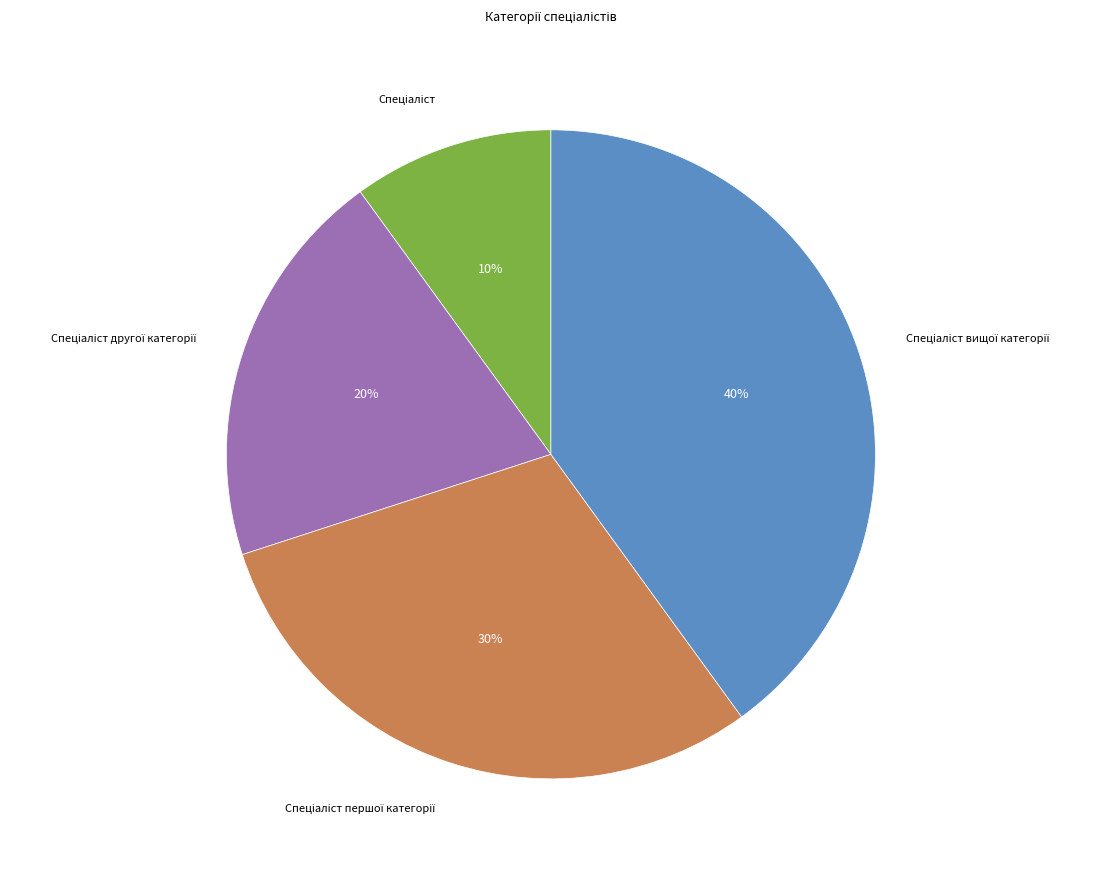

Is there a majority slice in this chart?

No